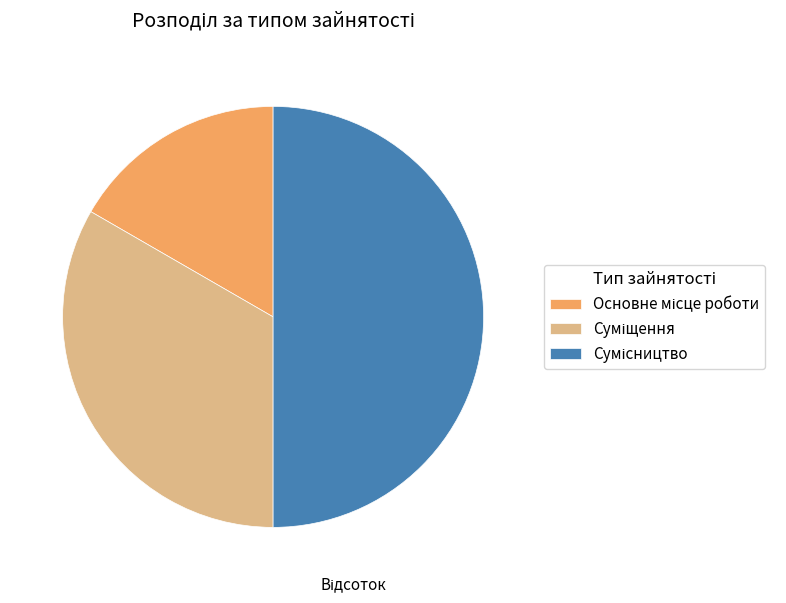

How many segments does this pie chart have?

3